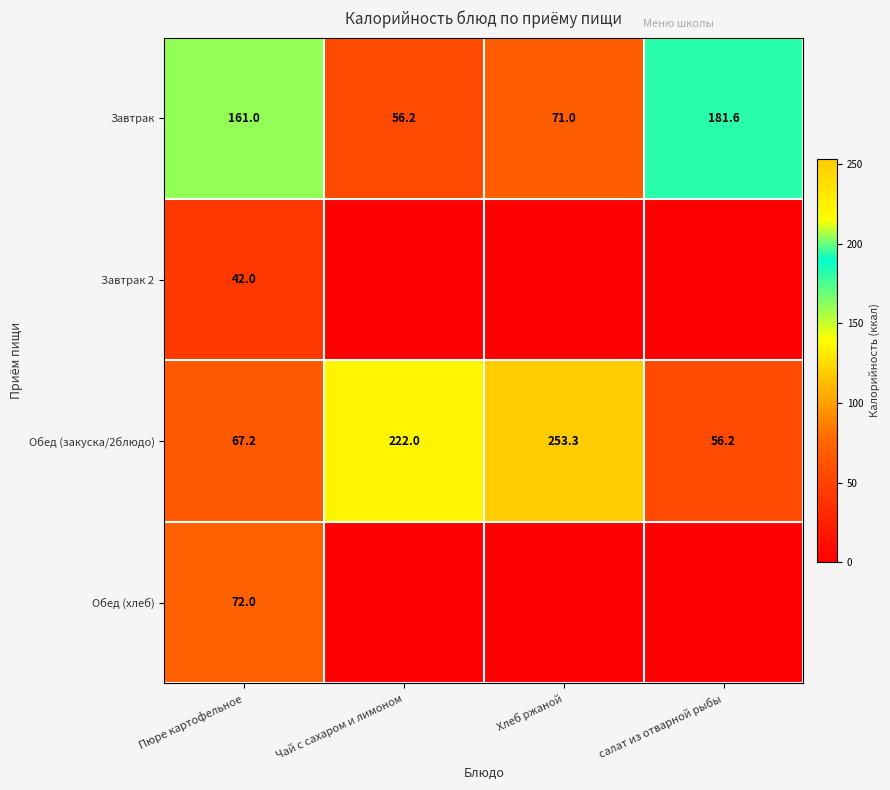

Is it true that Обед (закуска/2блюдо) equals 298.6 at Чай с сахаром и лимоном?

False